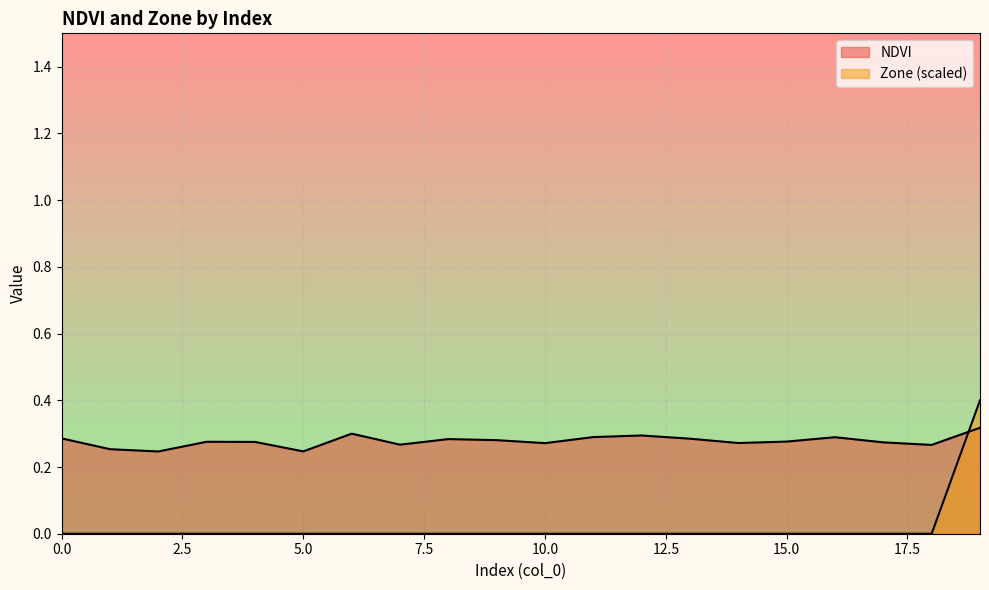

True or false: Zone has more than 0 interior local peaks.

False